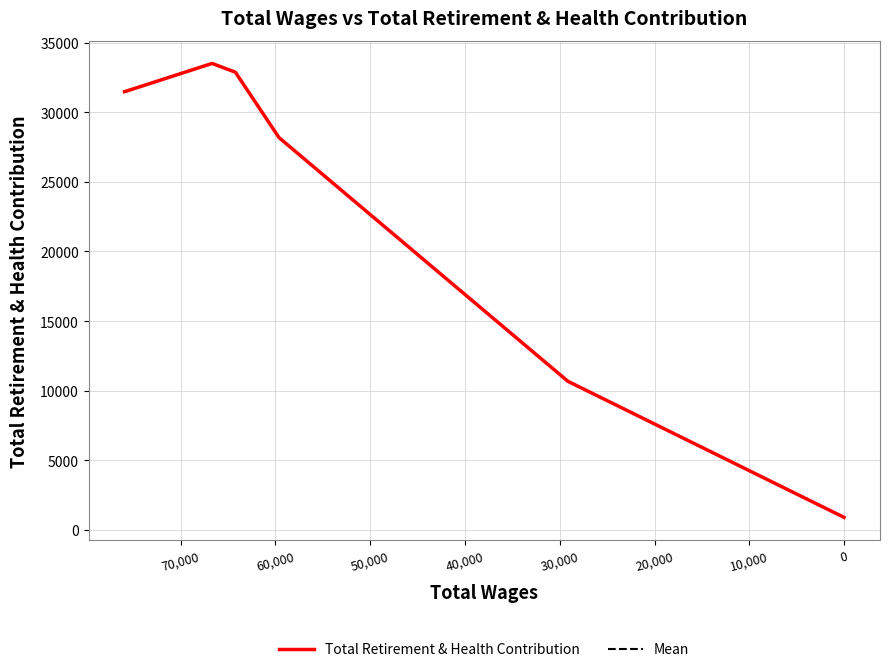

Which series has the largest range (max minus min)?

Total Retirement & Health Contribution